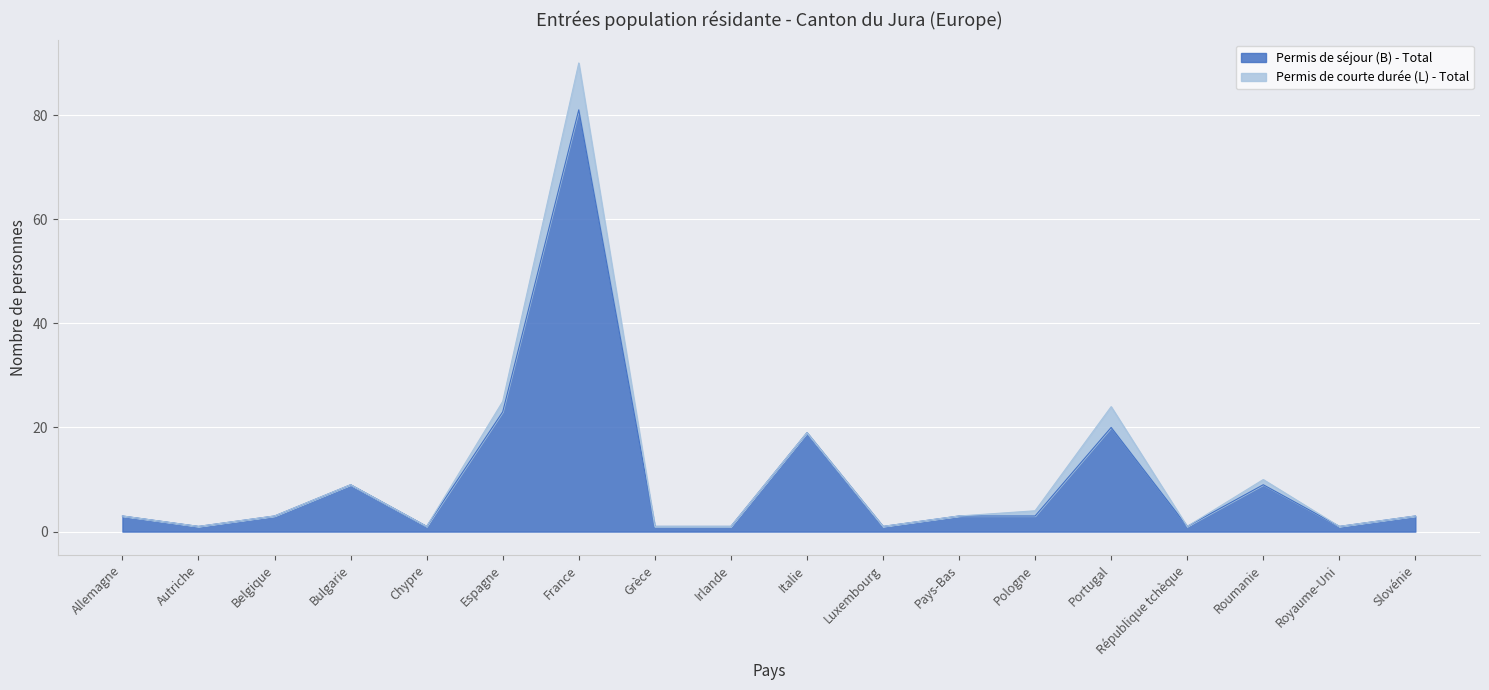

What is the difference between the maximum and minimum values?

80